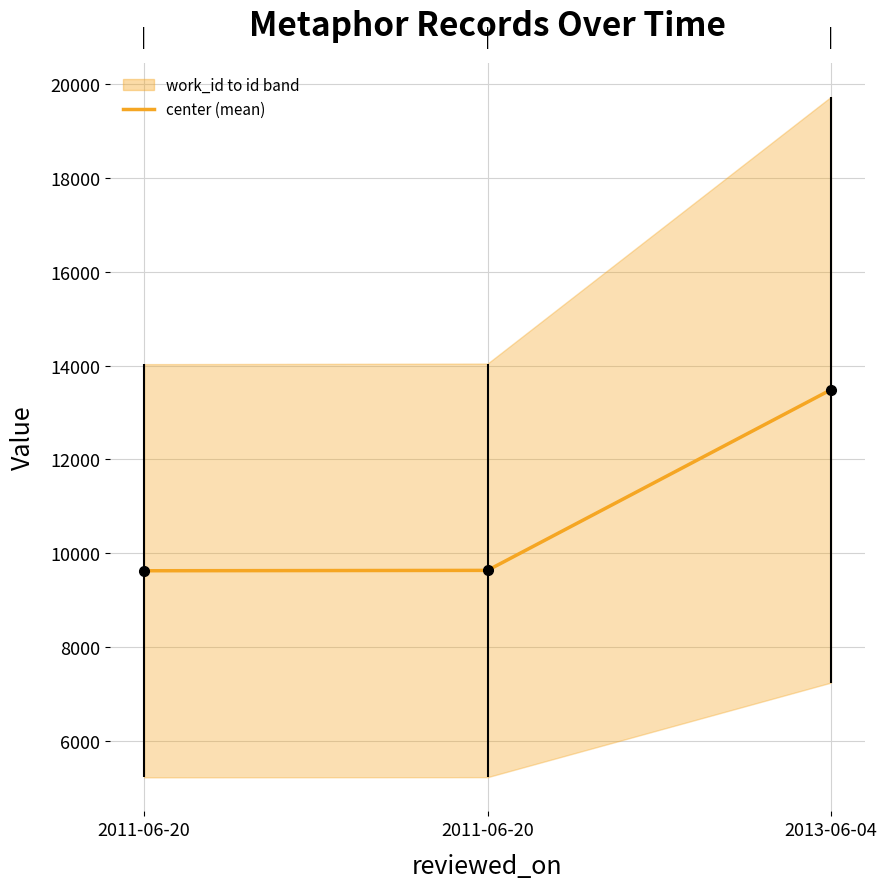

Reading left to right, list all the values displayed in this chart.

2011-06-20=9622.5	2011-06-20=9630.5	2013-06-04=13484.5